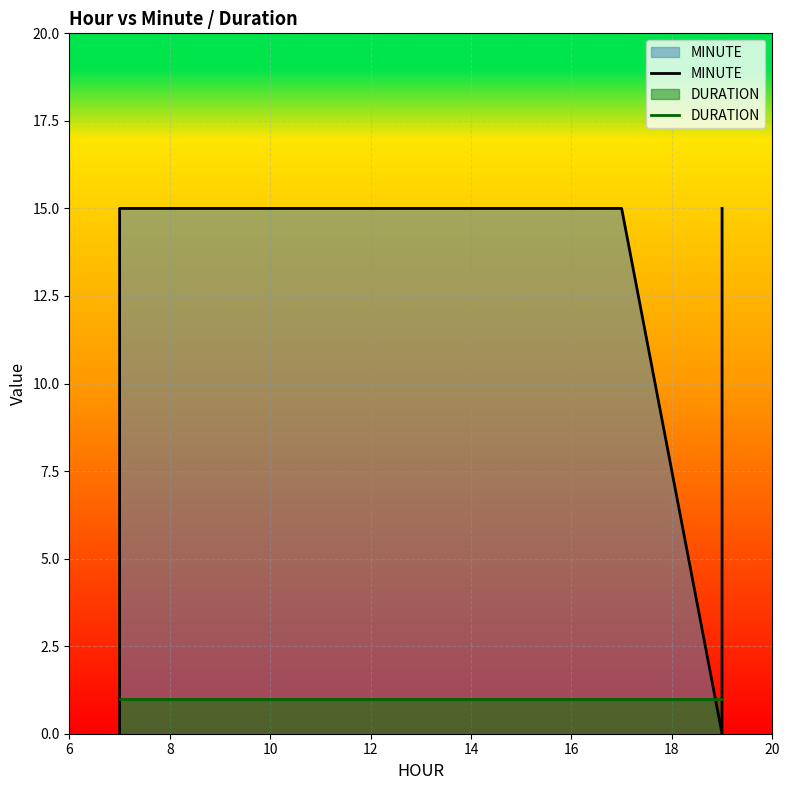

The value of MINUTE at 8 is 22. True or false?

False